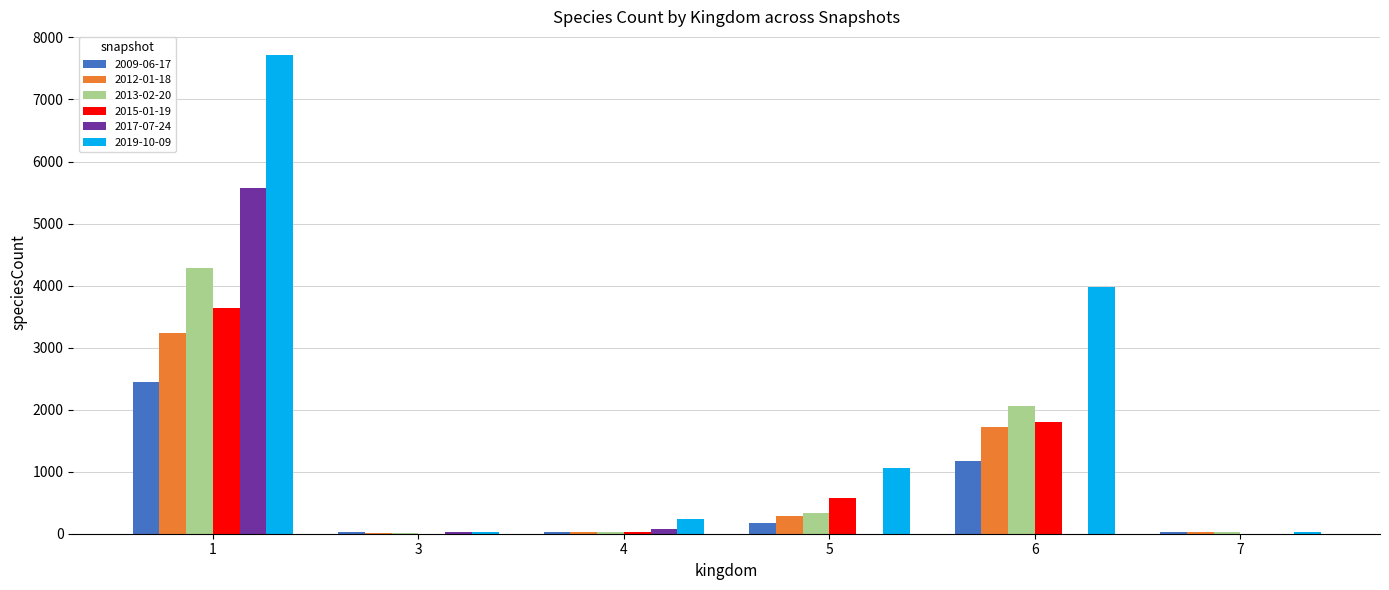

Which series has the largest total across all categories?

2019-10-09